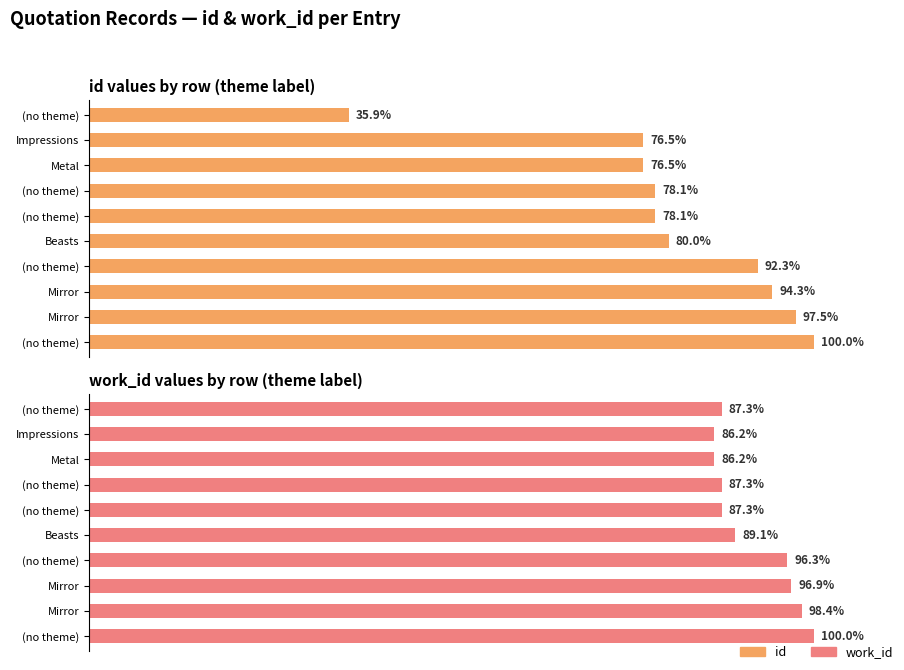

Which category has the highest value in the id series?

(no theme)